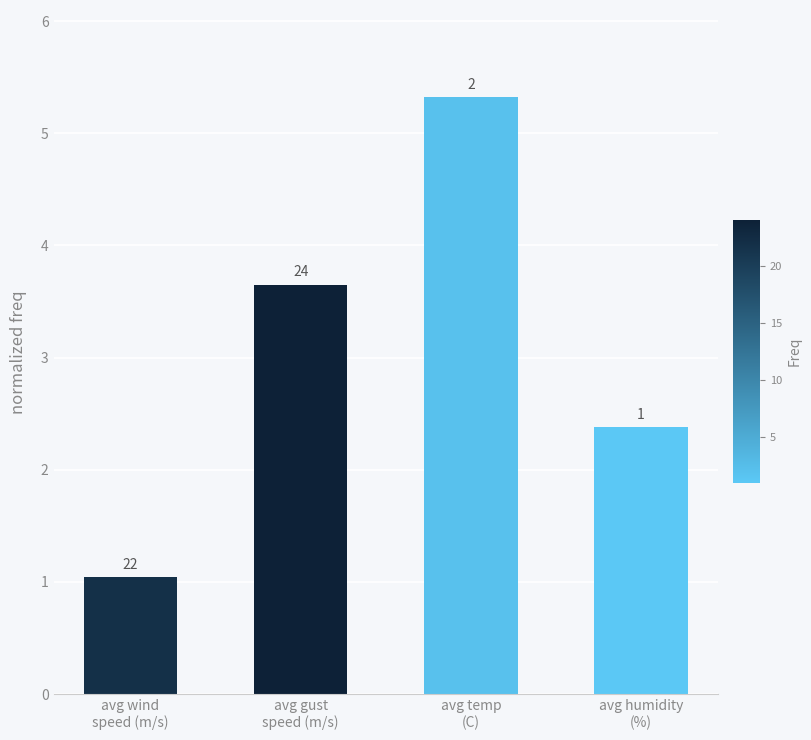

What is the difference between the values at avg humidity
(%) and avg temp
(C)?

2.9